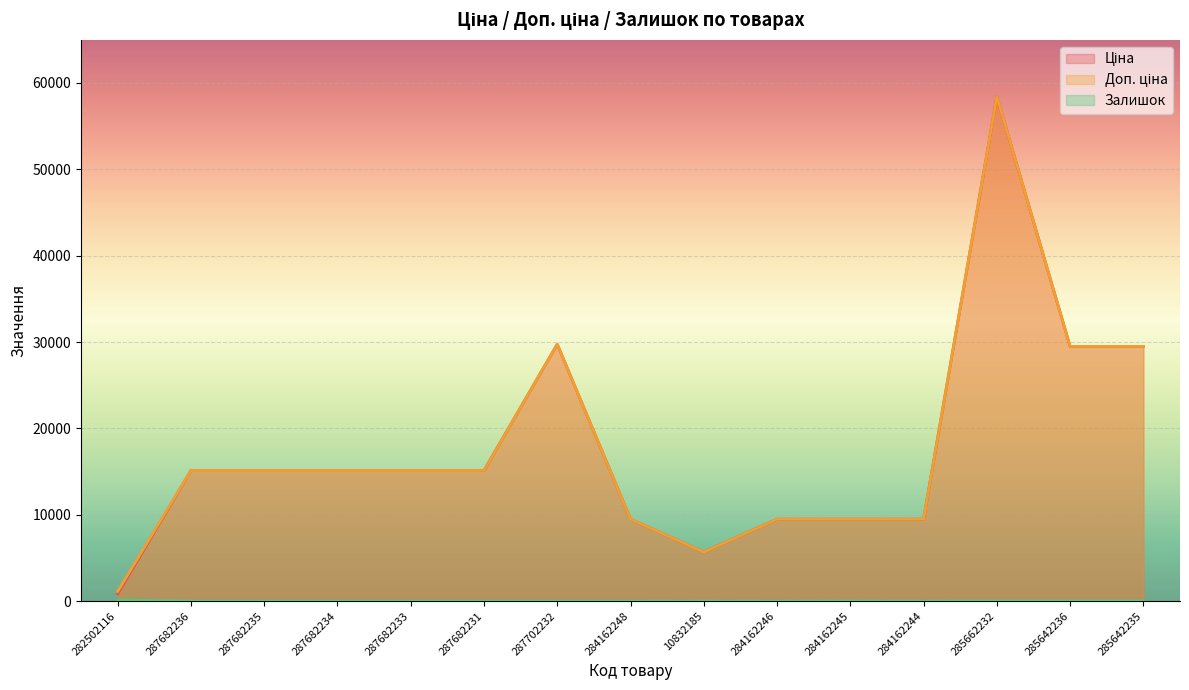

True or false: Ціна and Доп. ціна intersect in this chart.

False